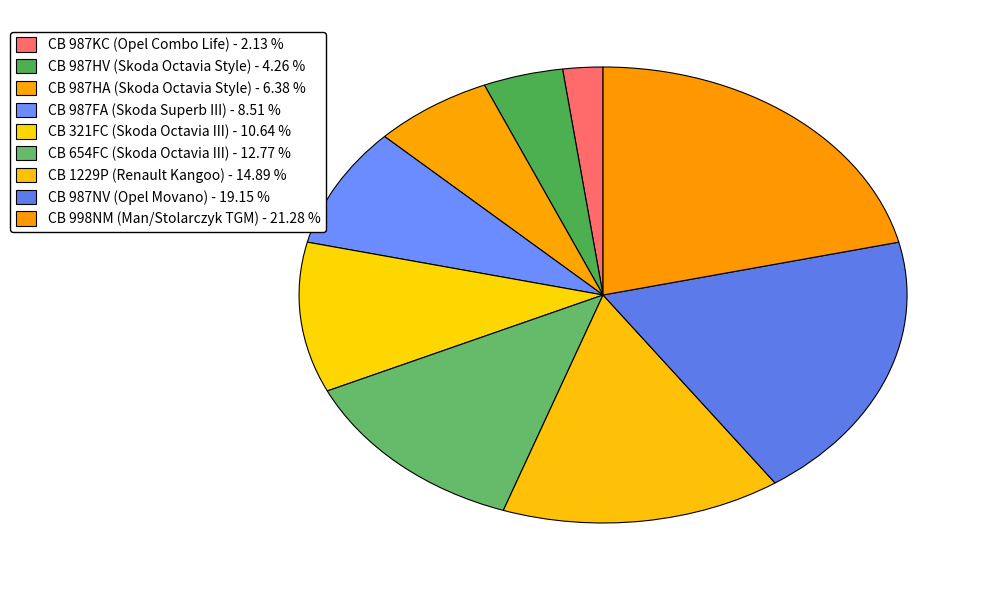

Is there any slice that represents more than half of the pie?

No